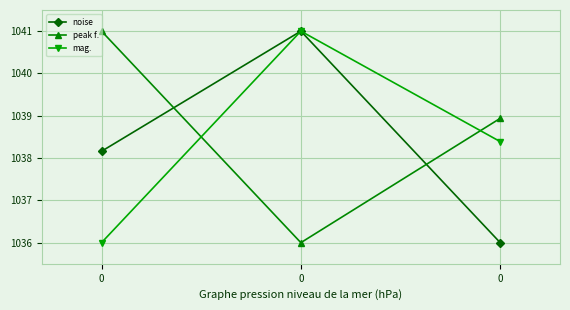

True or false: peak f. has a value of 1429.9 at 0.

False